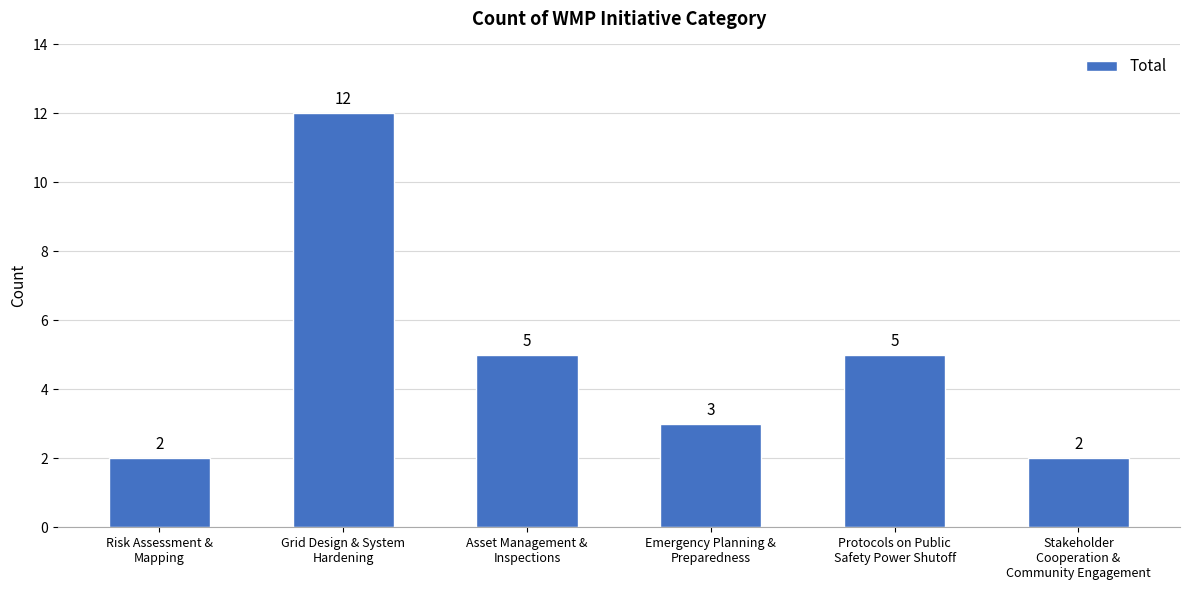

What is the sum of all values?

29